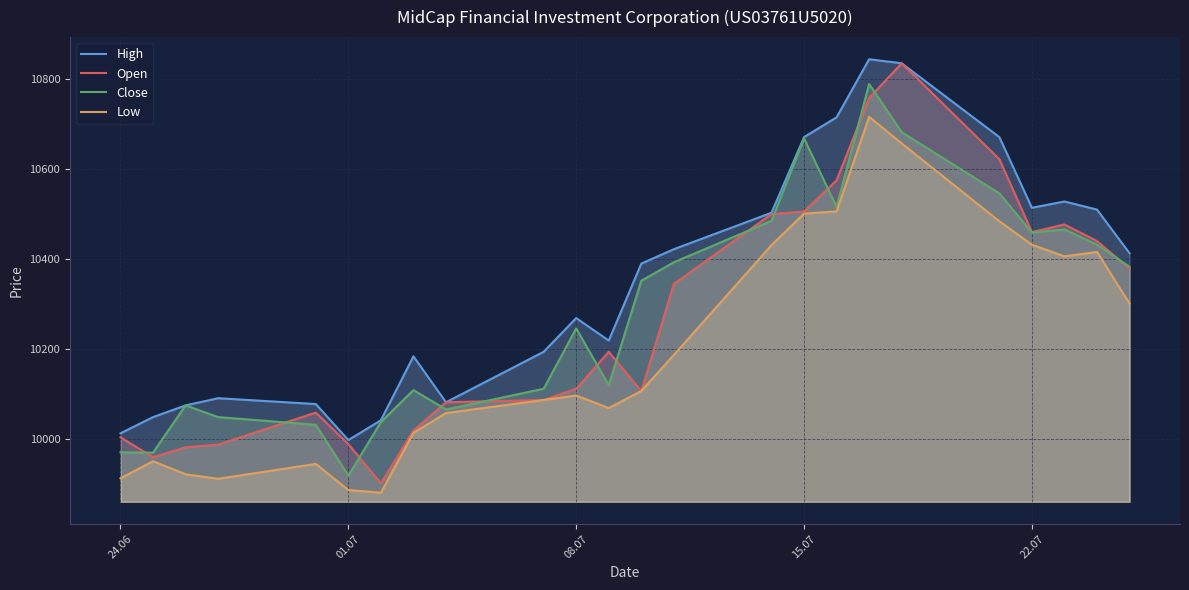

Which series has the widest spread of values?

Open